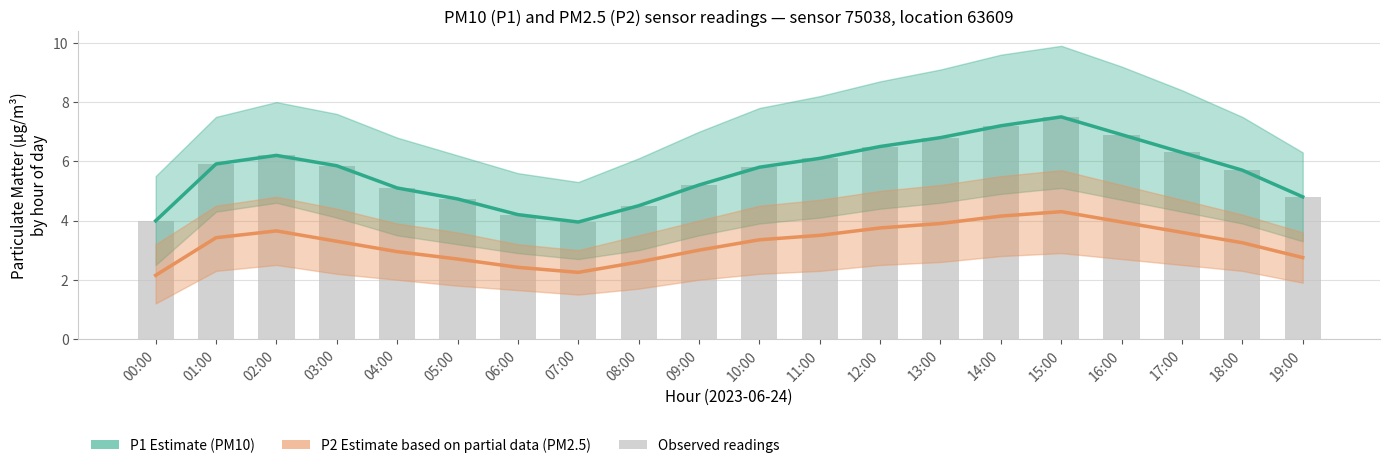

What is the value of the P1 (PM10) bar at the 1st from the left?

4.0